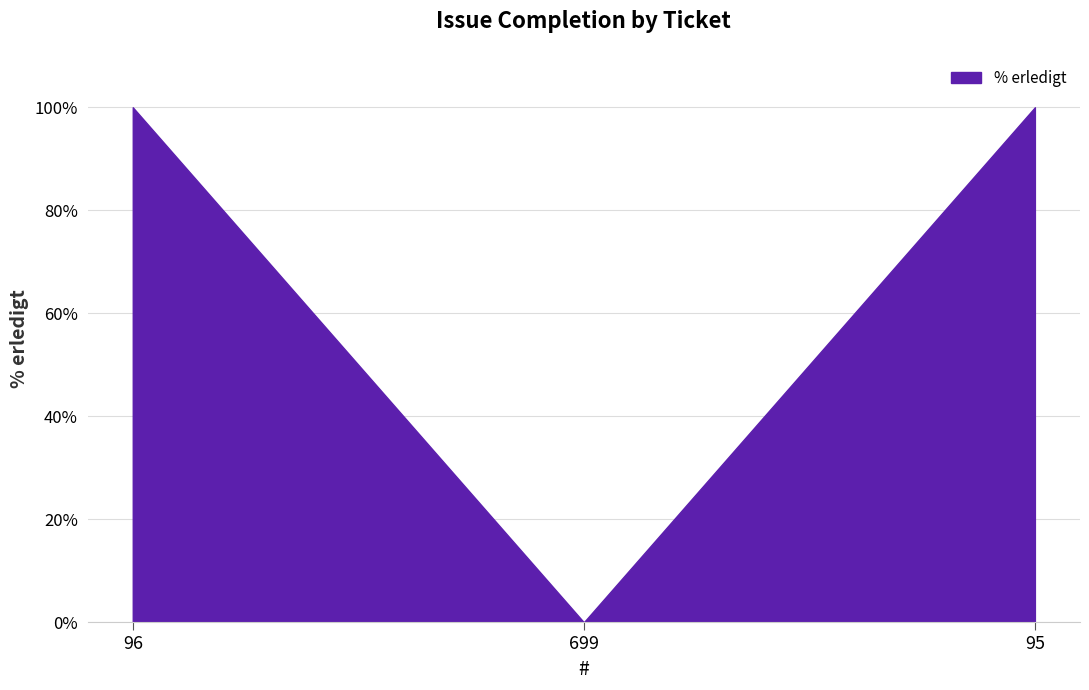

Is it true that the value at 699 is 43?

False